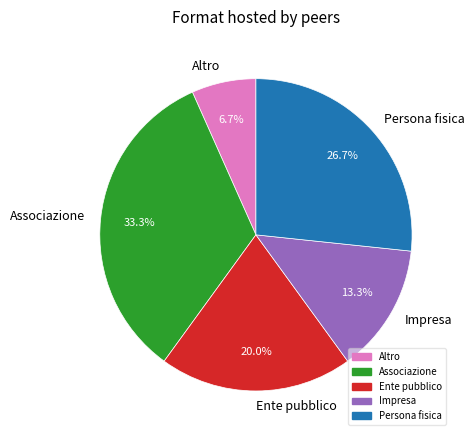

Is it true that Ente pubblico is 20% of the pie?

True